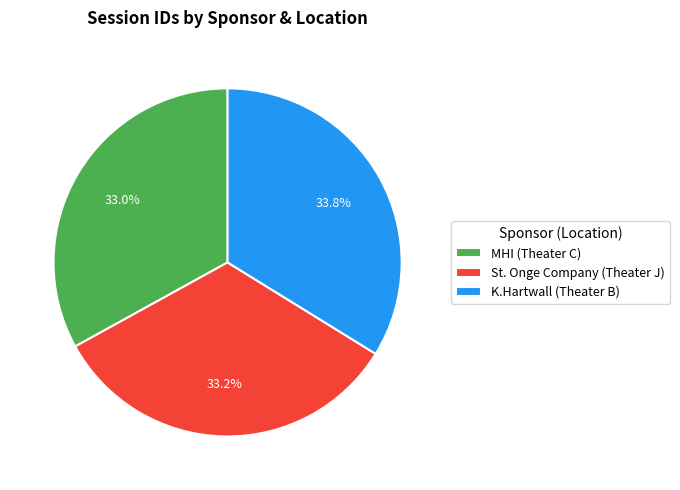

To the nearest percent, what portion does K.Hartwall (Theater B) represent?

34%